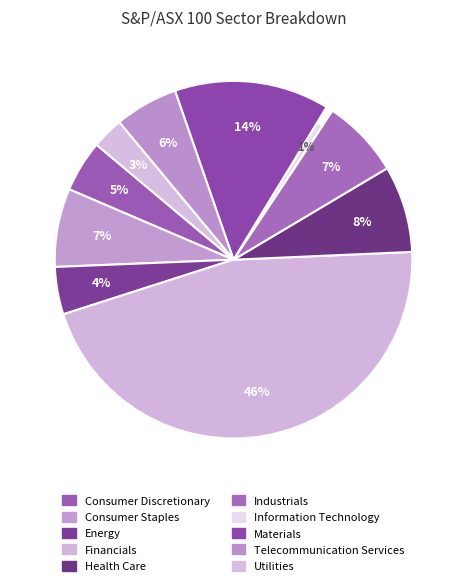

To the nearest percent, what percentage of the pie is Materials?

14%